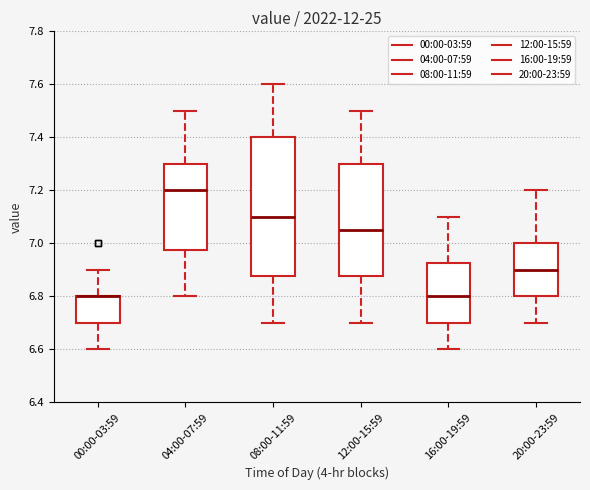

Reading left to right, transcribe this box plot: for each box, give where its median line is, the range the box spans, and where its two whiskers end, as read against the y-axis. The values are not printed on the chart, so give them approximately, as read against the axis.

00:00-03:59: median 6.80 (drawn on the box's upper edge), box 6.70 to 6.80, whiskers 6.60 to 6.90
04:00-07:59: median 7.20, box 6.98 to 7.30, whiskers 6.80 to 7.50
08:00-11:59: median 7.10, box 6.88 to 7.40, whiskers 6.70 to 7.60
12:00-15:59: median 7.06, box 6.88 to 7.30, whiskers 6.70 to 7.50
16:00-19:59: median 6.80, box 6.70 to 6.92, whiskers 6.60 to 7.10
20:00-23:59: median 6.90, box 6.80 to 7.00, whiskers 6.70 to 7.20